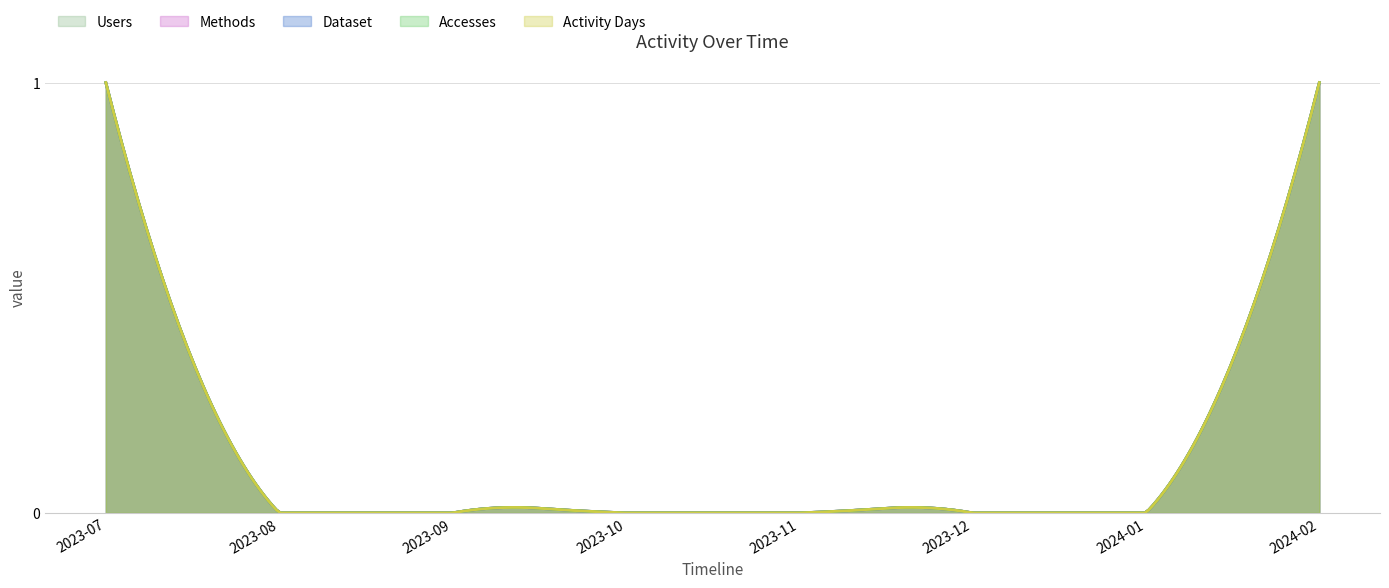

Which label corresponds to the largest value in the chart?

2023-07